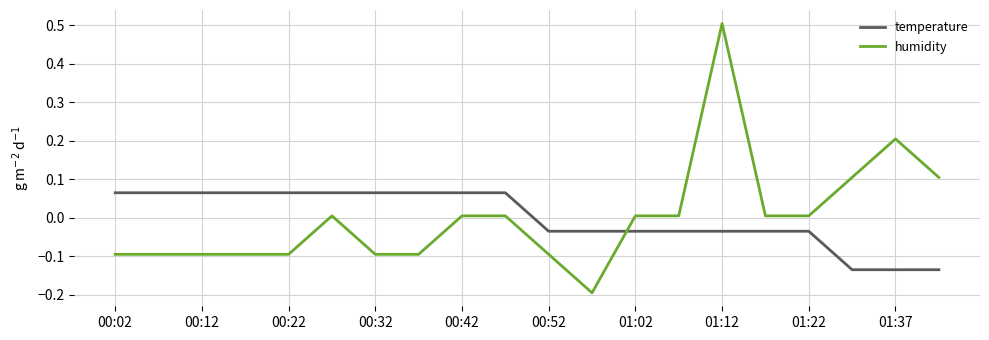

What is the maximum value for humidity?

0.5